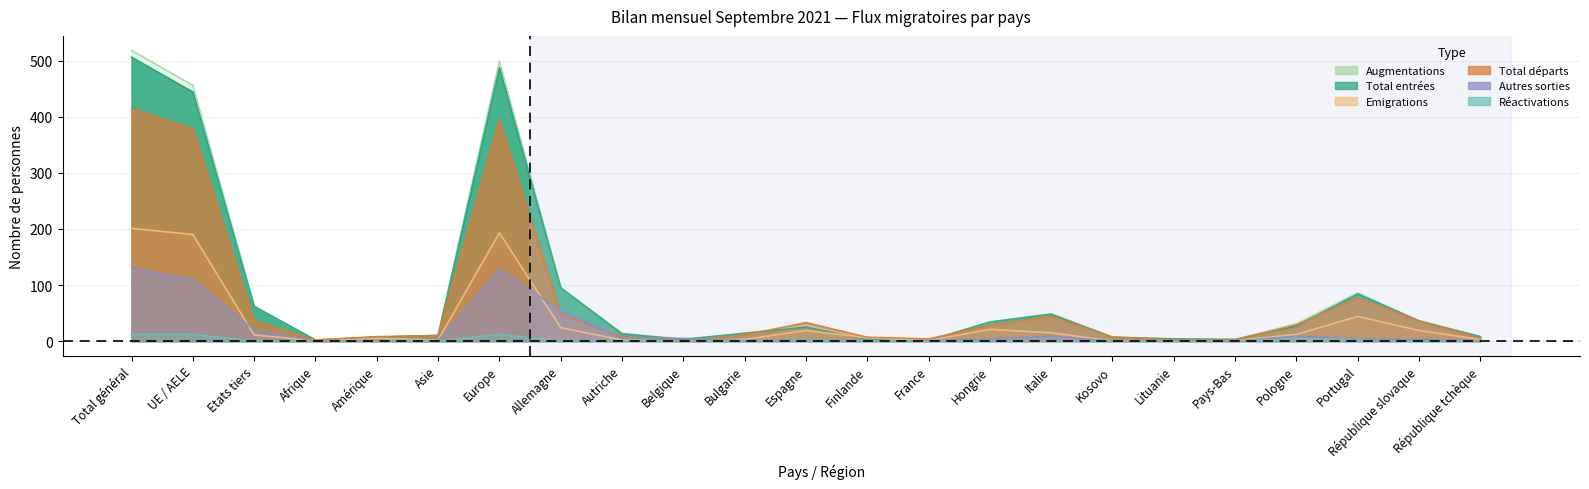

Does the chart have visible grid lines?

Yes